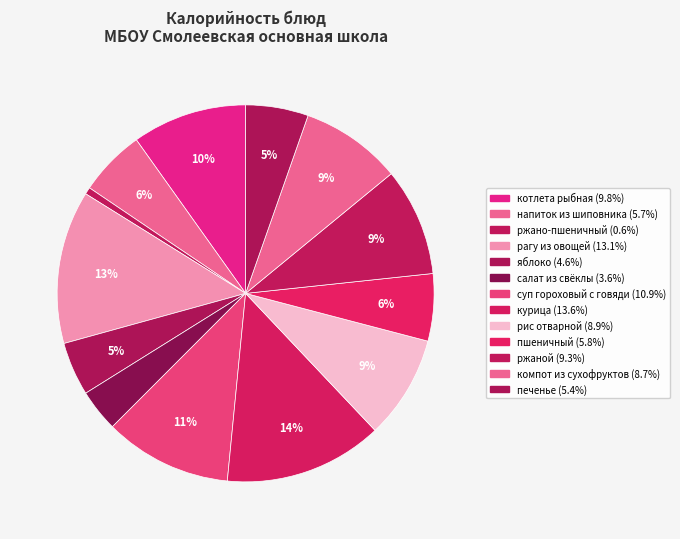

Is there a majority slice in this chart?

No